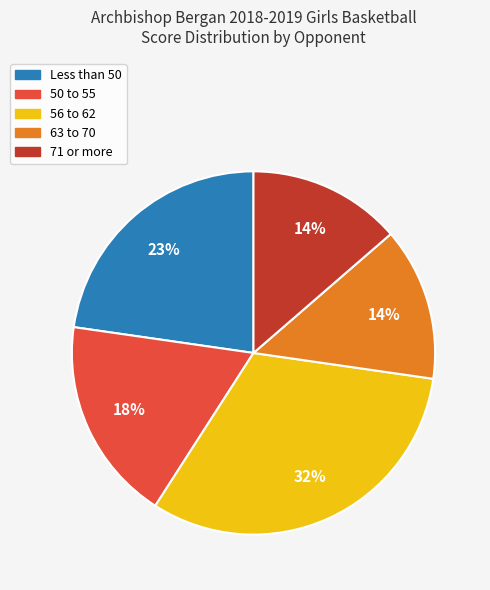

How many segments does this pie chart have?

5